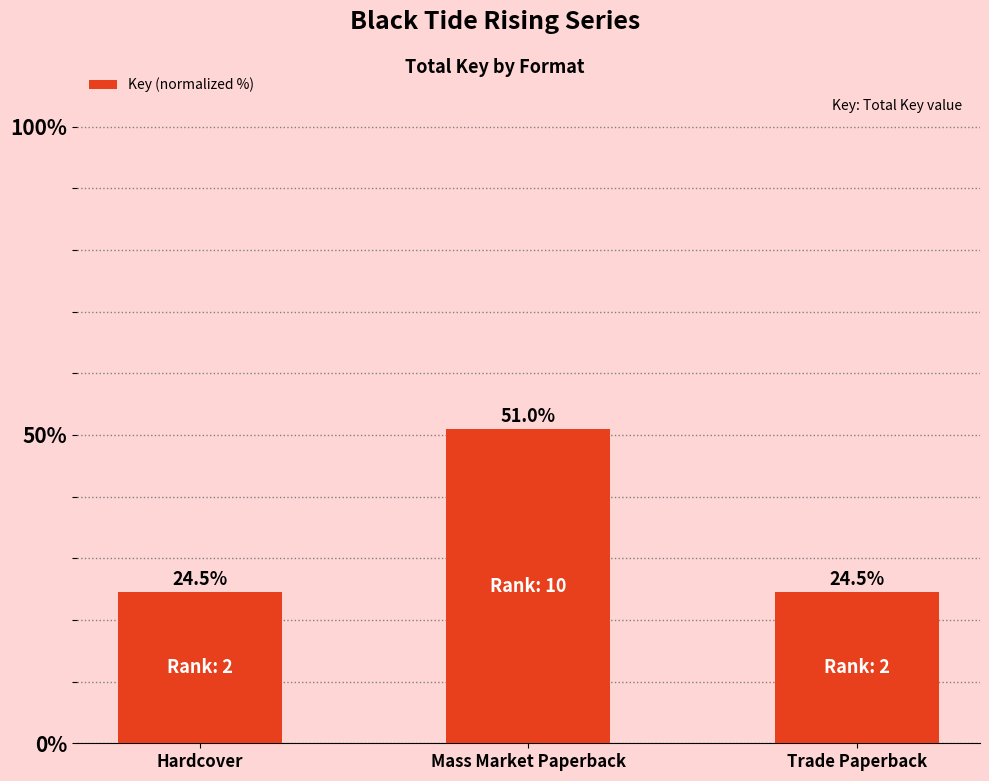

What is the value of the 2nd bar from the left?

51.0